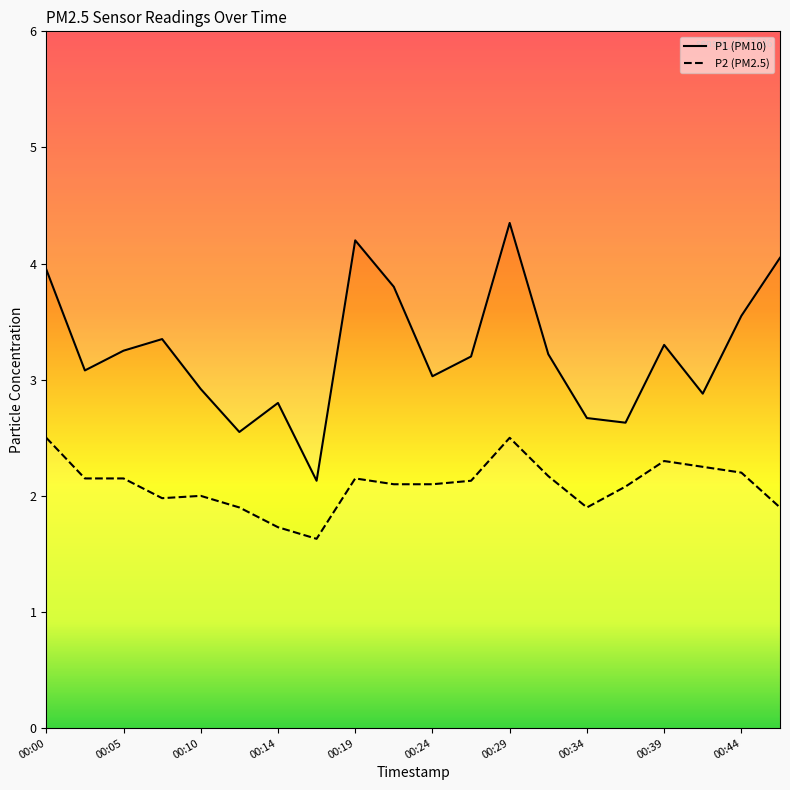

The value of P2 at 00:00 is 2.5. True or false?

True